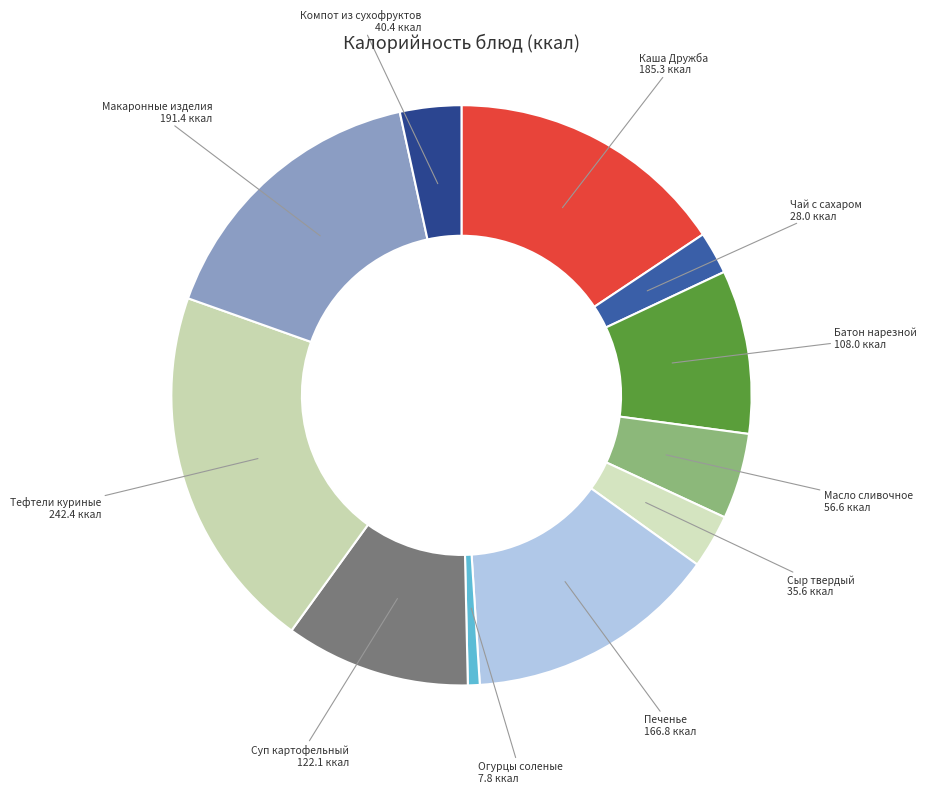

The Каша Дружба 185.3 ккал slice represents 16% of the pie. True or false?

True